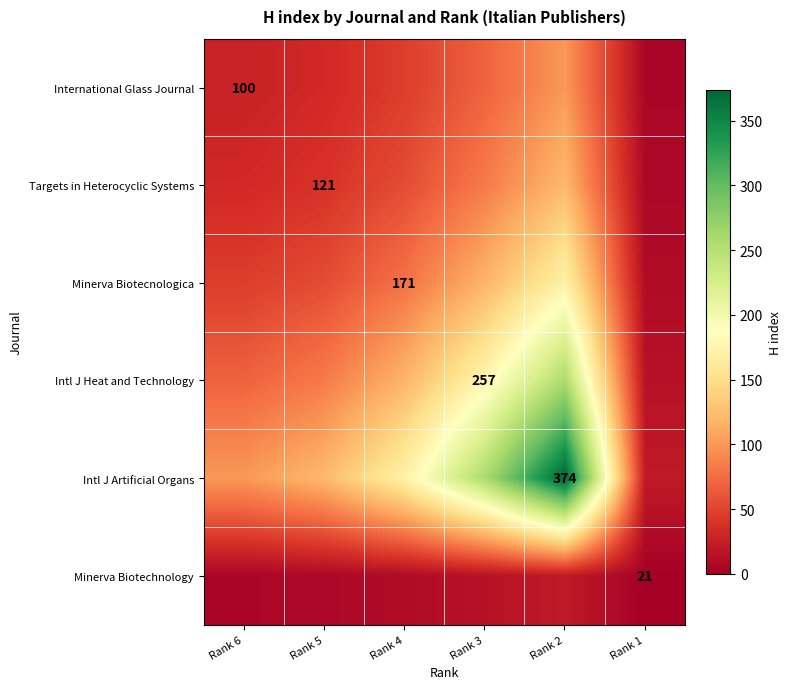

Between Rank 6 and Rank 3, which series saw the biggest shift?

Intl J Artificial Organs